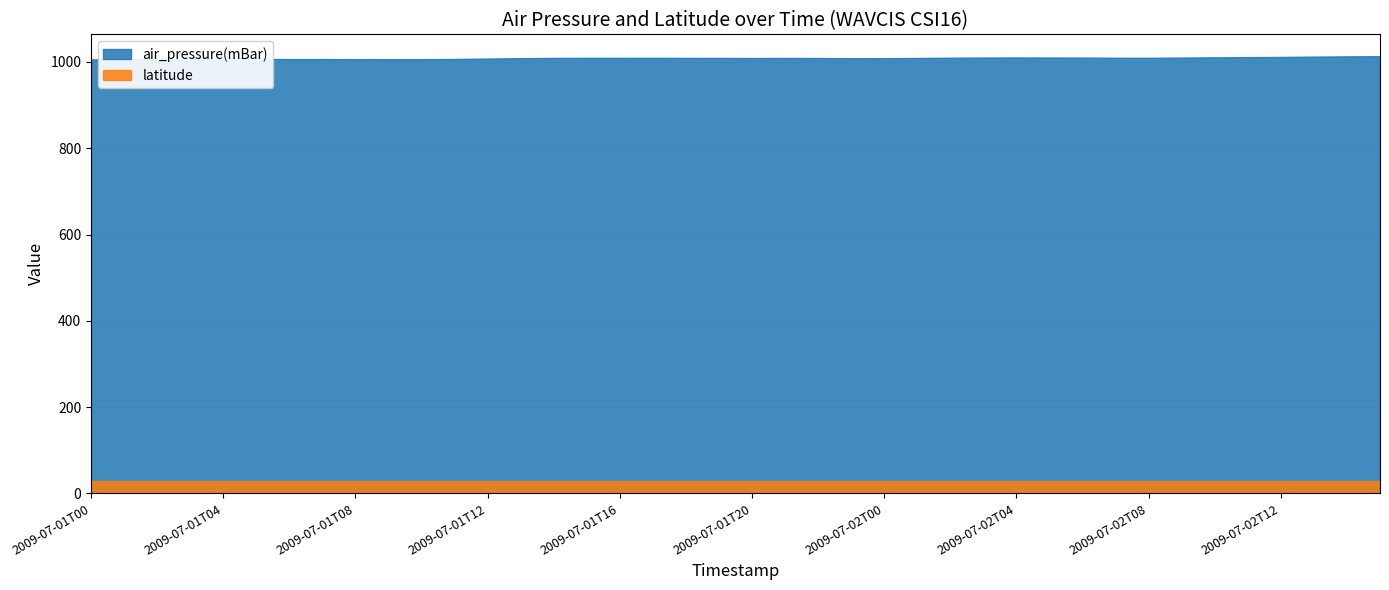

What is the sum of all values?

40354.8